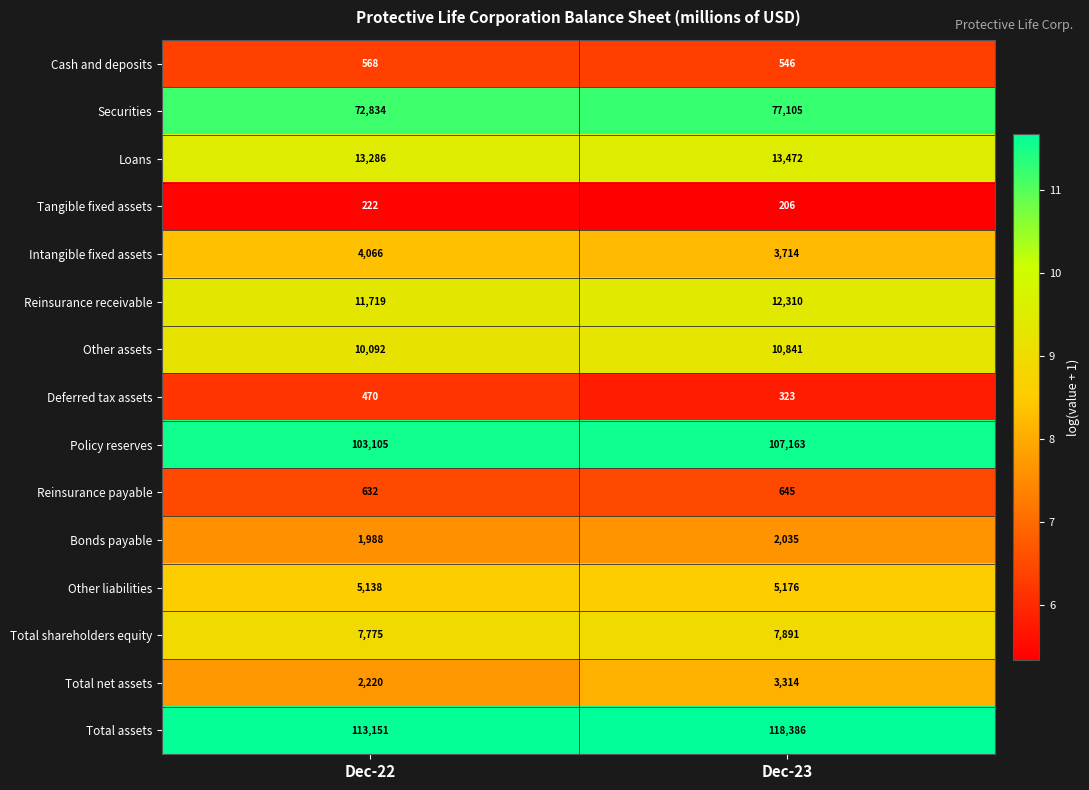

At which label is Securities closest to 74969?

Dec-22